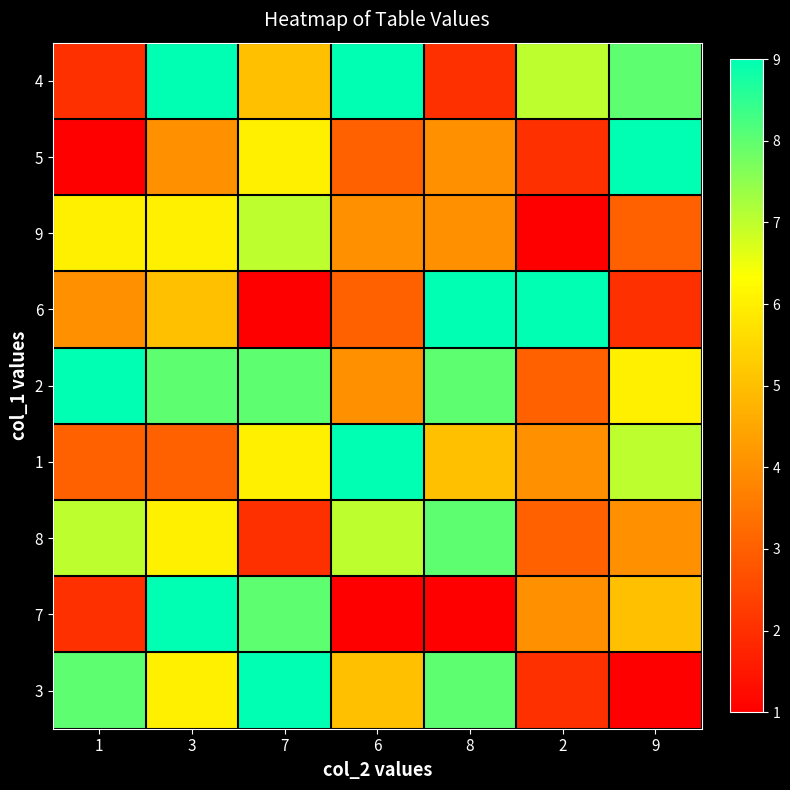

What is the total value across all series at 3?

56